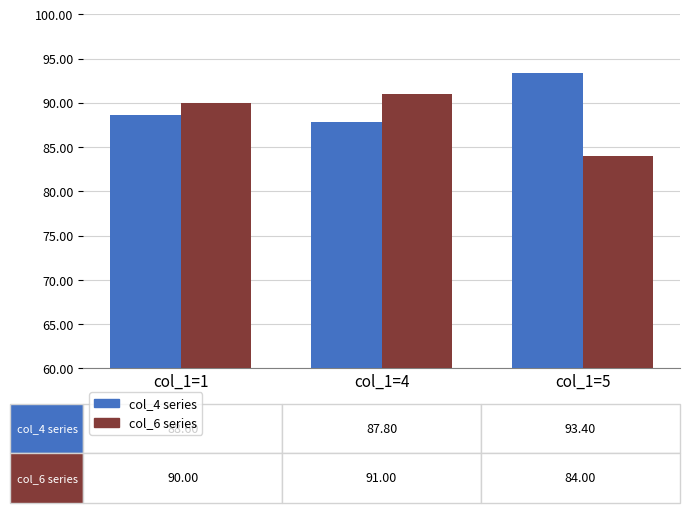

List the labels in order of col_6 series value, smallest first.

col_1=5, col_1=1, col_1=4